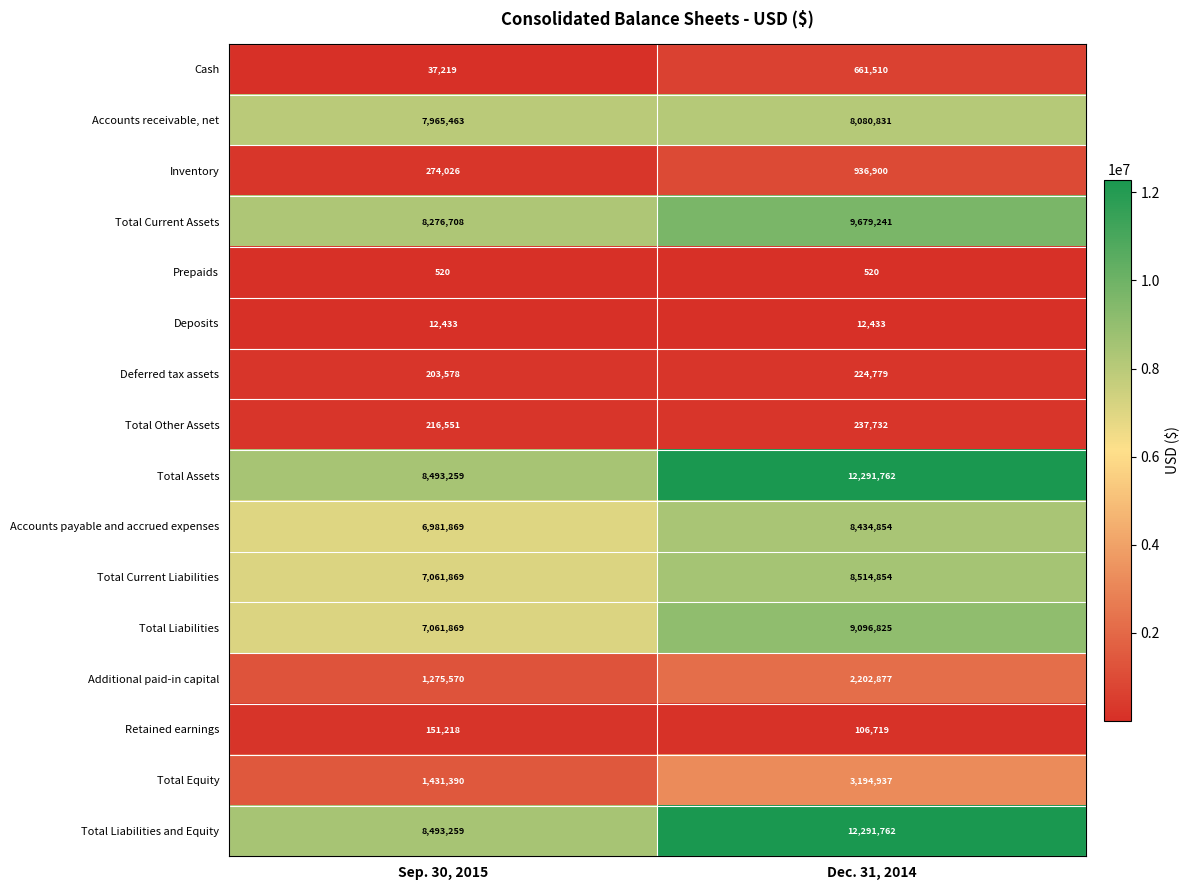

At which label does Total Other Assets reach its minimum?

Sep. 30, 2015